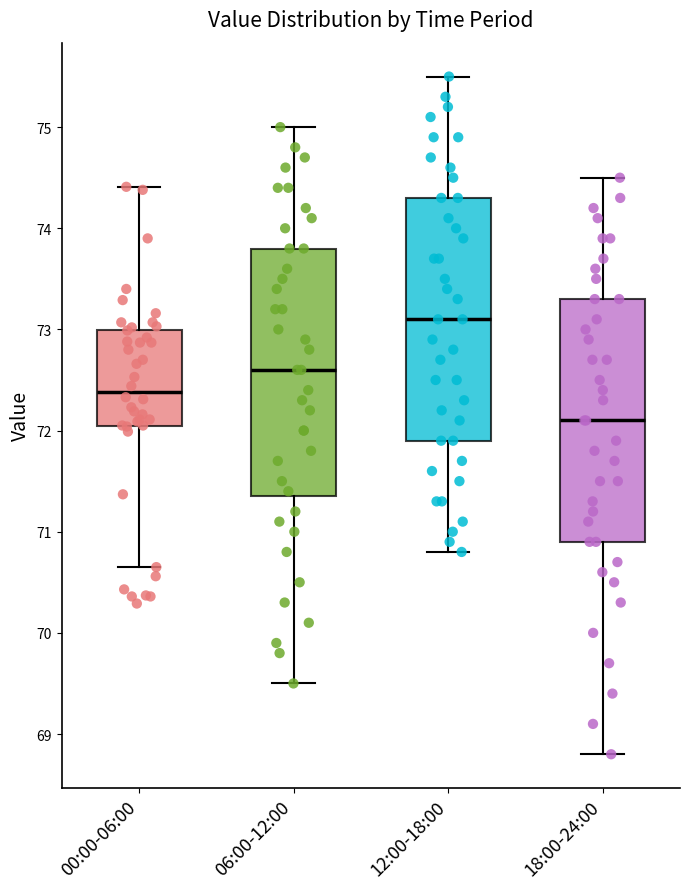

Where does the median line of the box for 00:00-06:00 sit on the y-axis? The values are not printed on the chart, so give them approximately, as read against the axis.

72.4